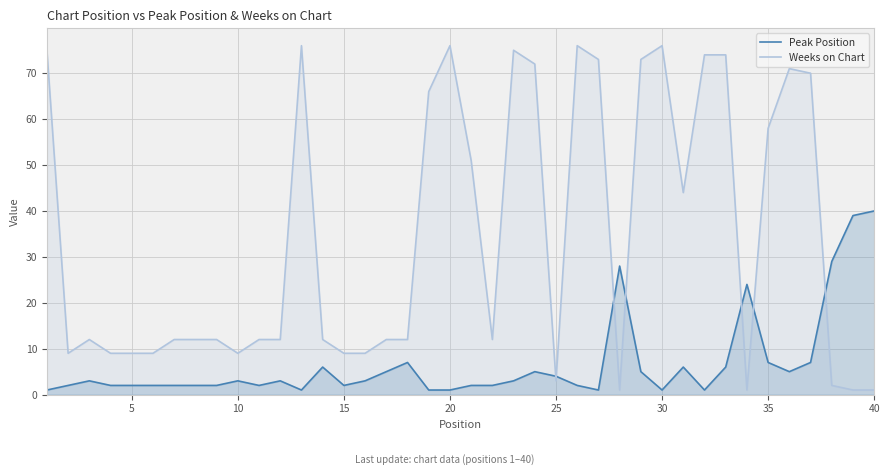

Which series has the largest total across all categories?

Weeks on Chart